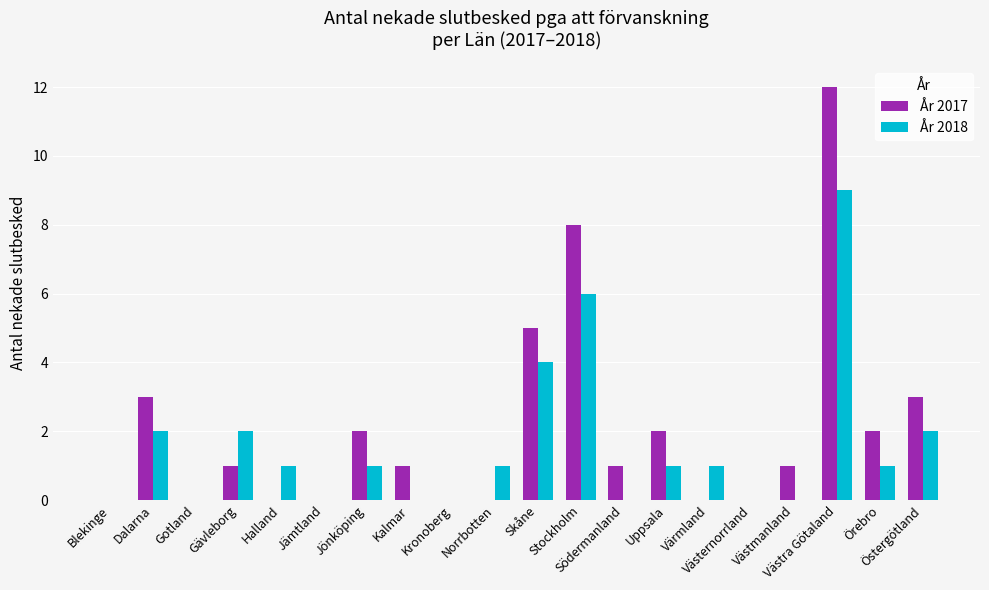

What is the highest value of the År 2018 series?

9